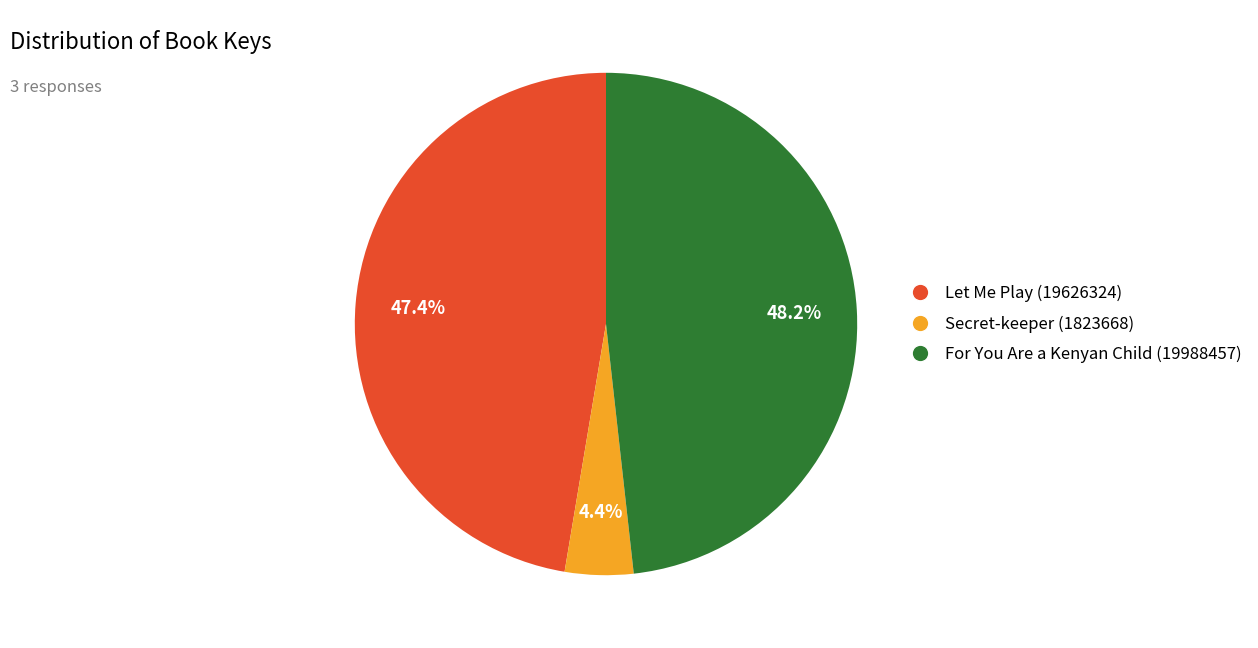

Which has a higher value, Let Me Play (19626324) or For You Are a Kenyan Child (19988457)?

For You Are a Kenyan Child (19988457)